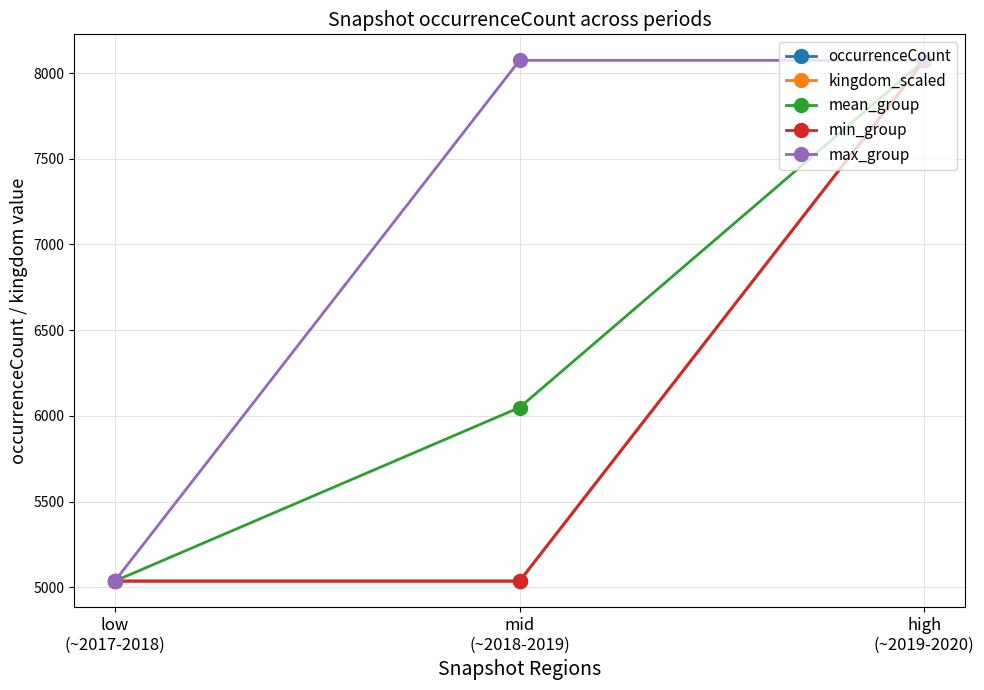

The mean_group series shows 12145.3 at high
(~2019-2020). True or false?

False